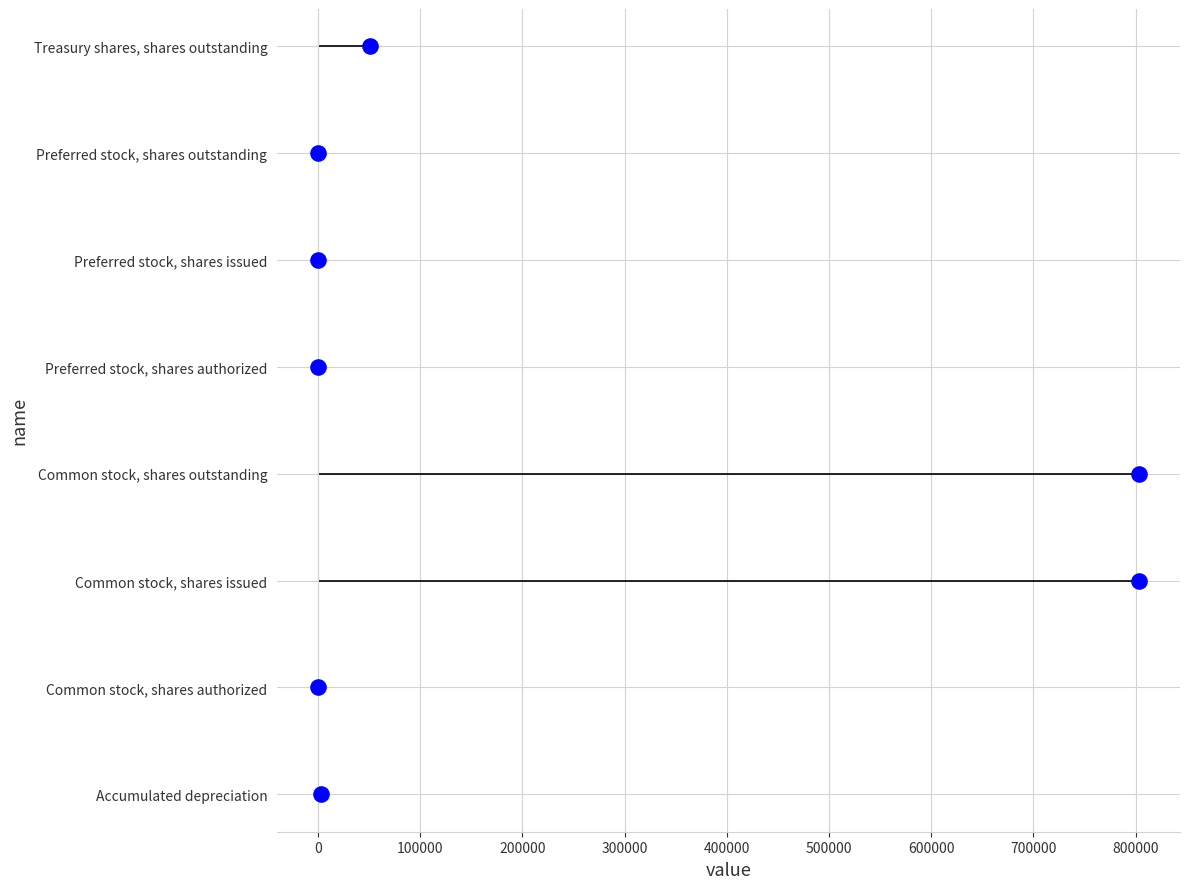

Between 500000 and 200000, which is larger?

500000